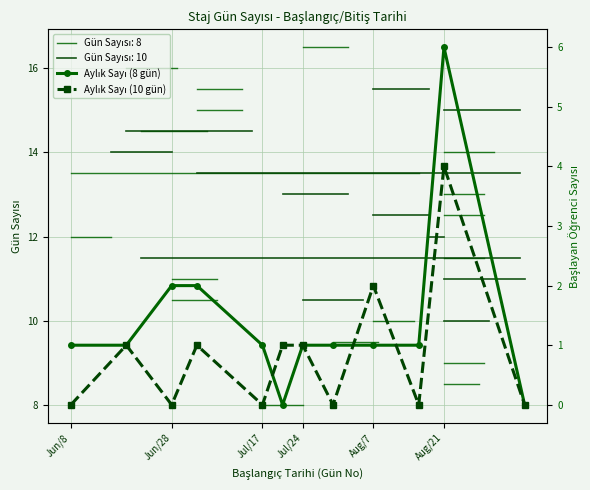

In Aylık Sayı (10 gün), how many points are higher than both neighbors (excluding endpoints)?

4